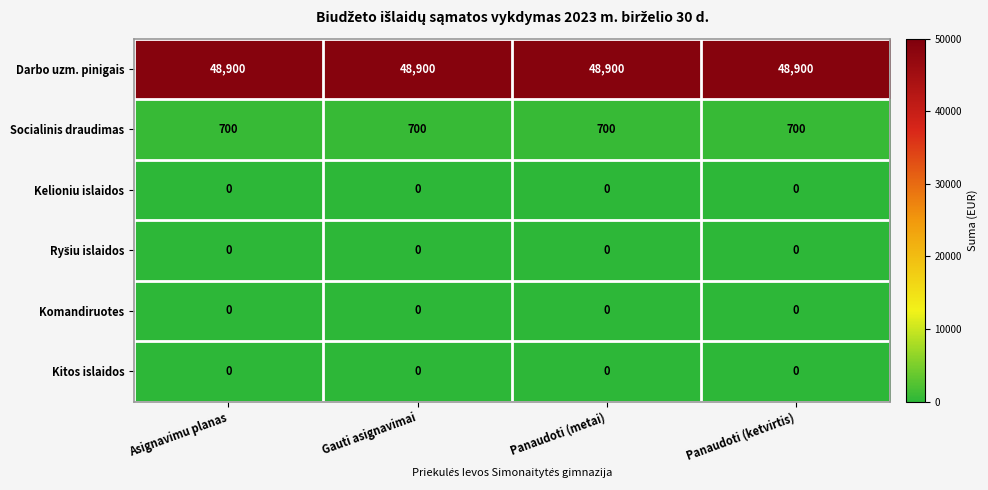

Read the Darbo uzm. pinigais value at Panaudoti (metai).

48900